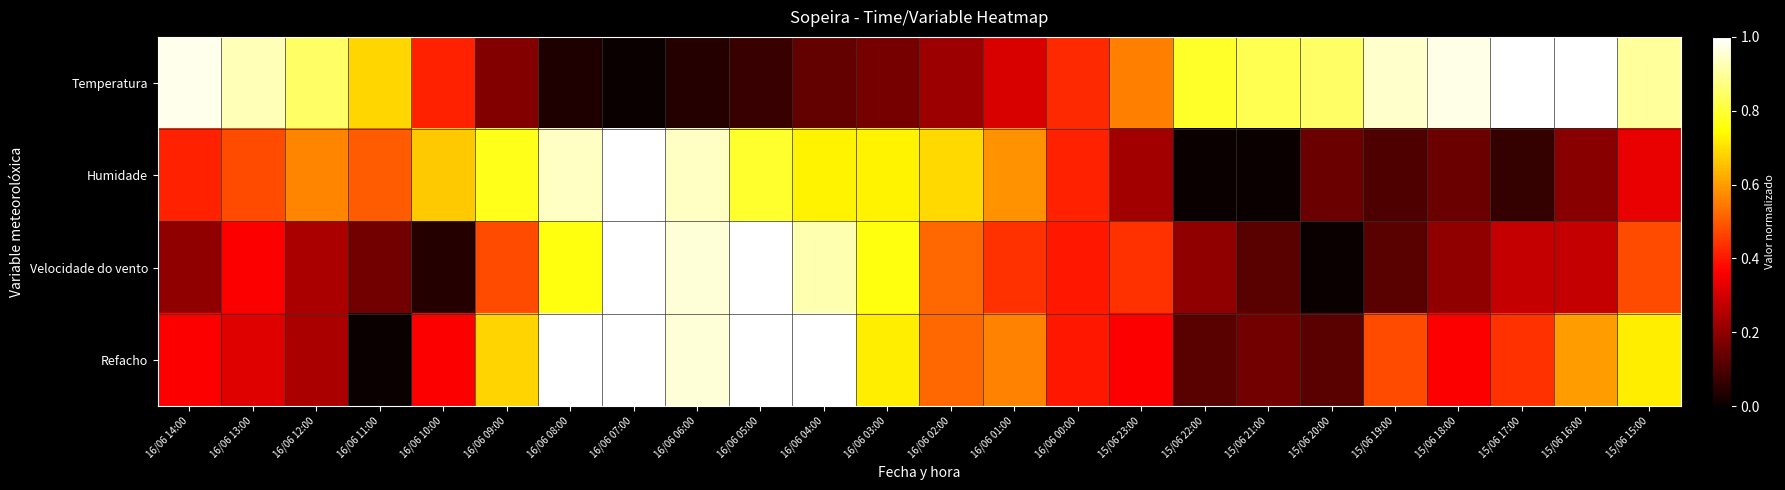

Which series has the largest range (max minus min)?

Temperatura